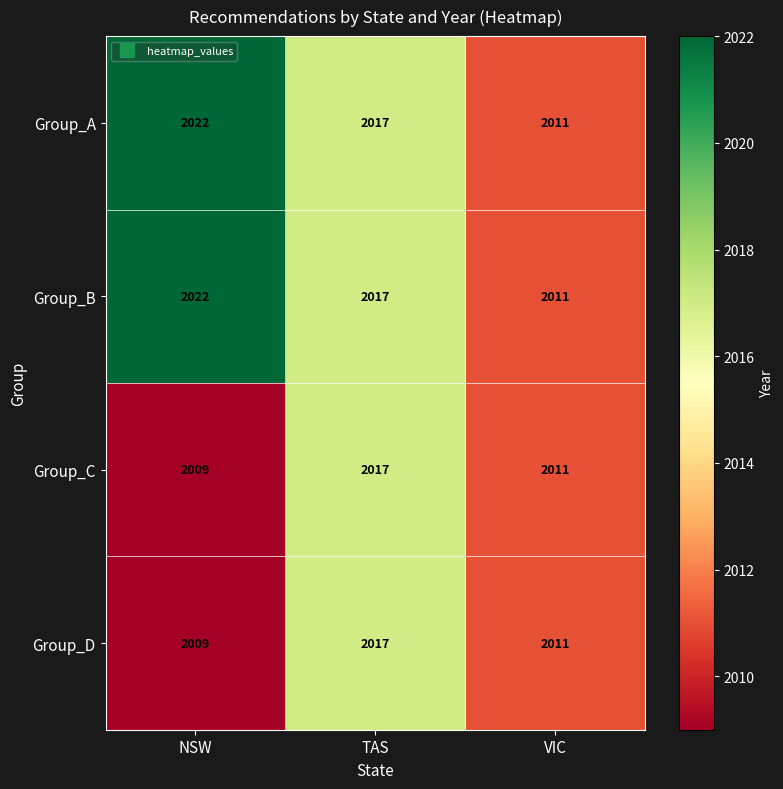

The Group_A series shows 2017 at TAS. True or false?

True